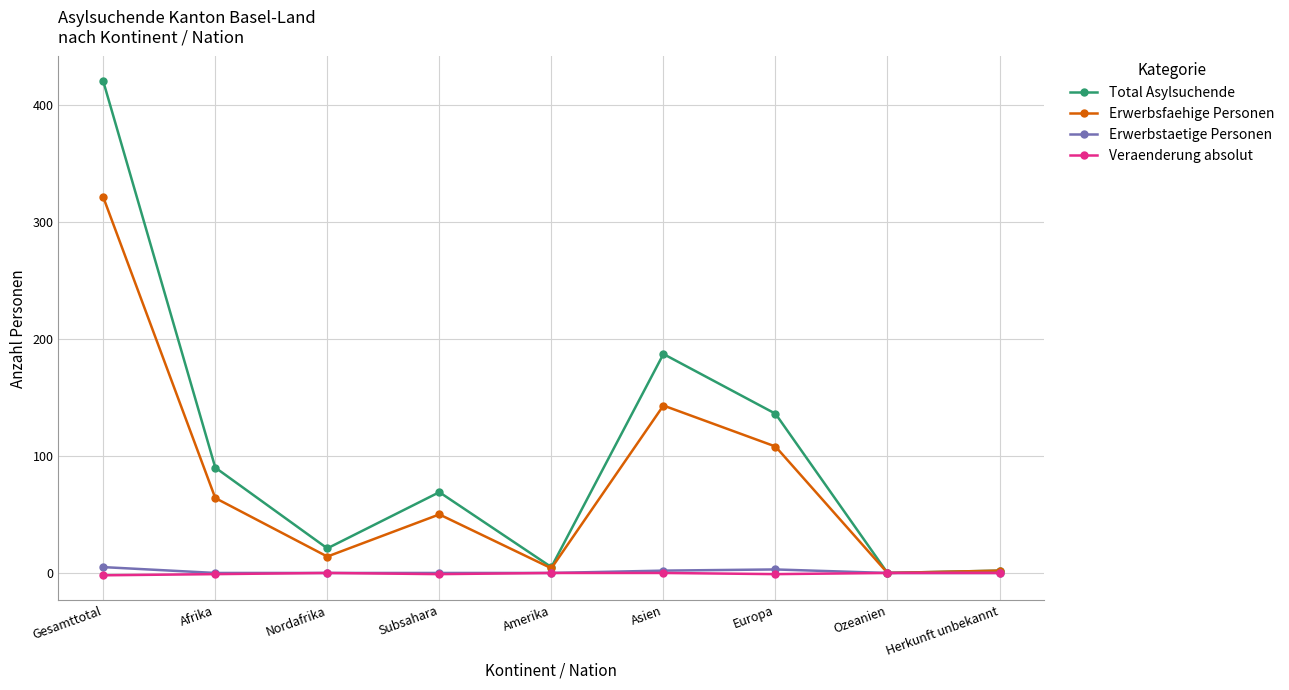

How many series are shown in this chart?

4